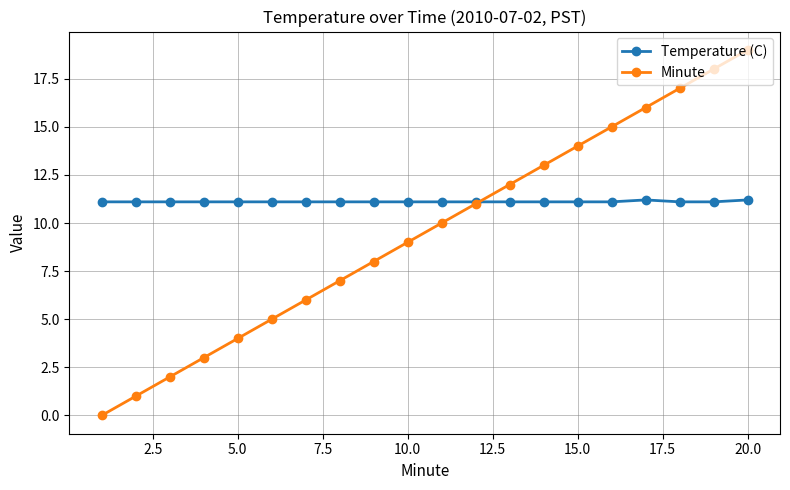

Which series has the largest total across all categories?

Temperature (C)